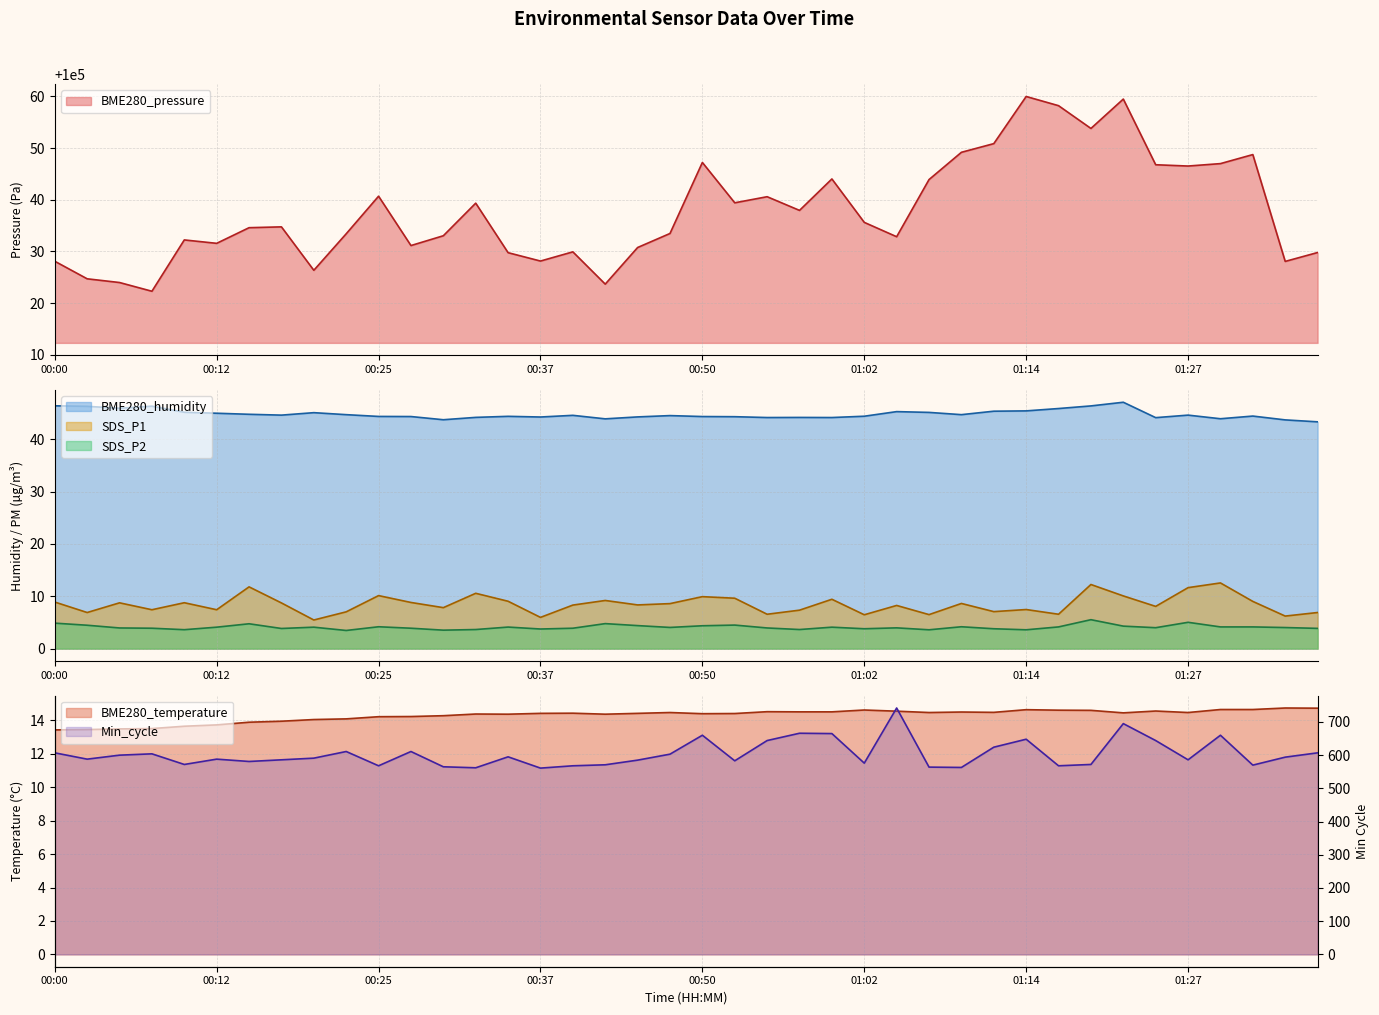

Is the value of BME280_pressure at 00:45 greater than the value of BME280_humidity at 00:35?

Yes